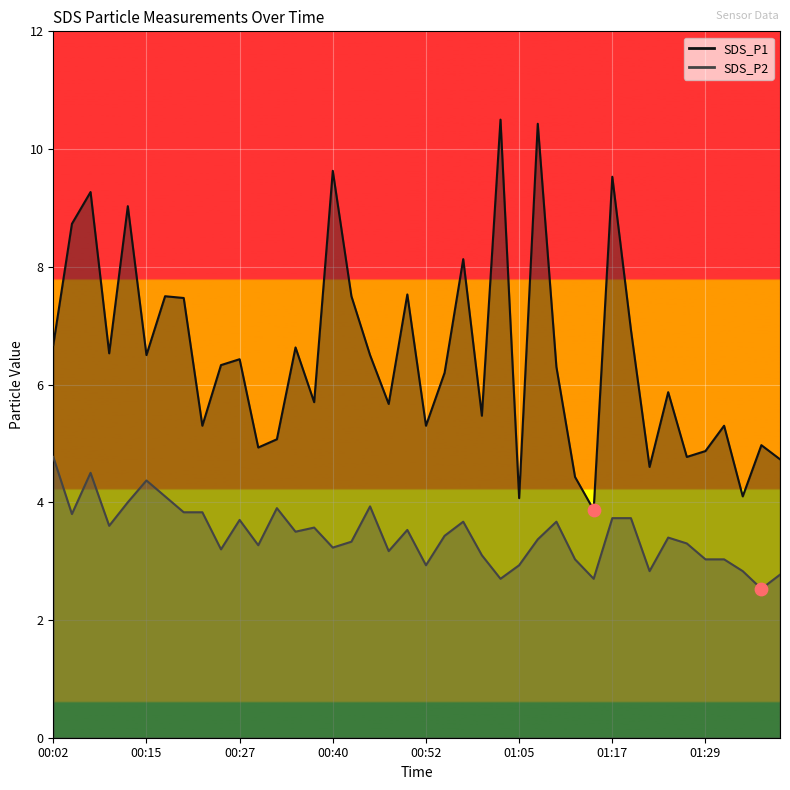

What are all the series names shown in the legend?

SDS_P1, SDS_P2